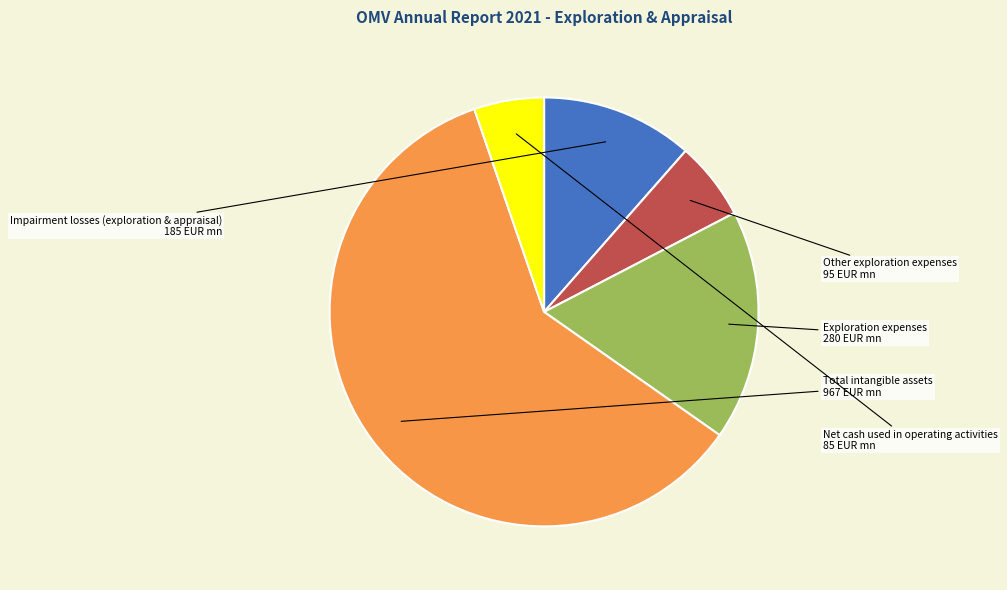

Does any single category account for the majority?

Yes